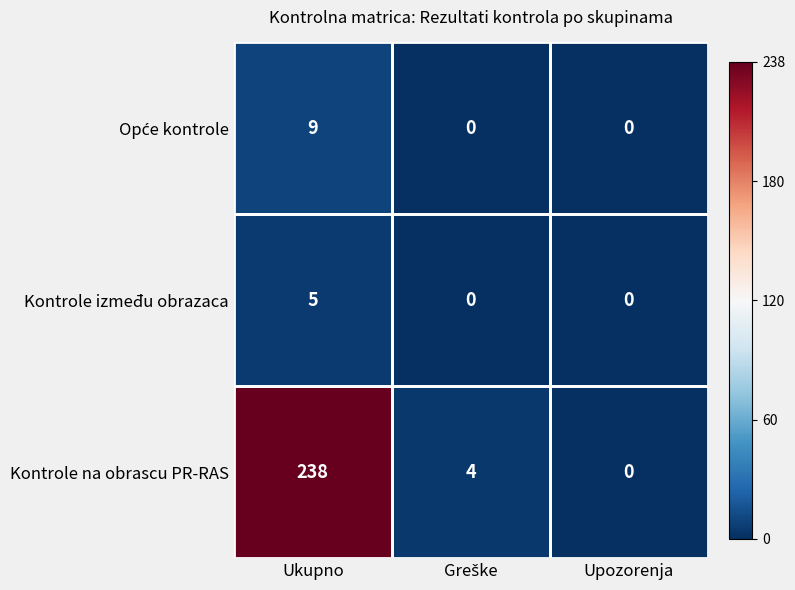

The value of Kontrole između obrazaca at Ukupno is 5. True or false?

True